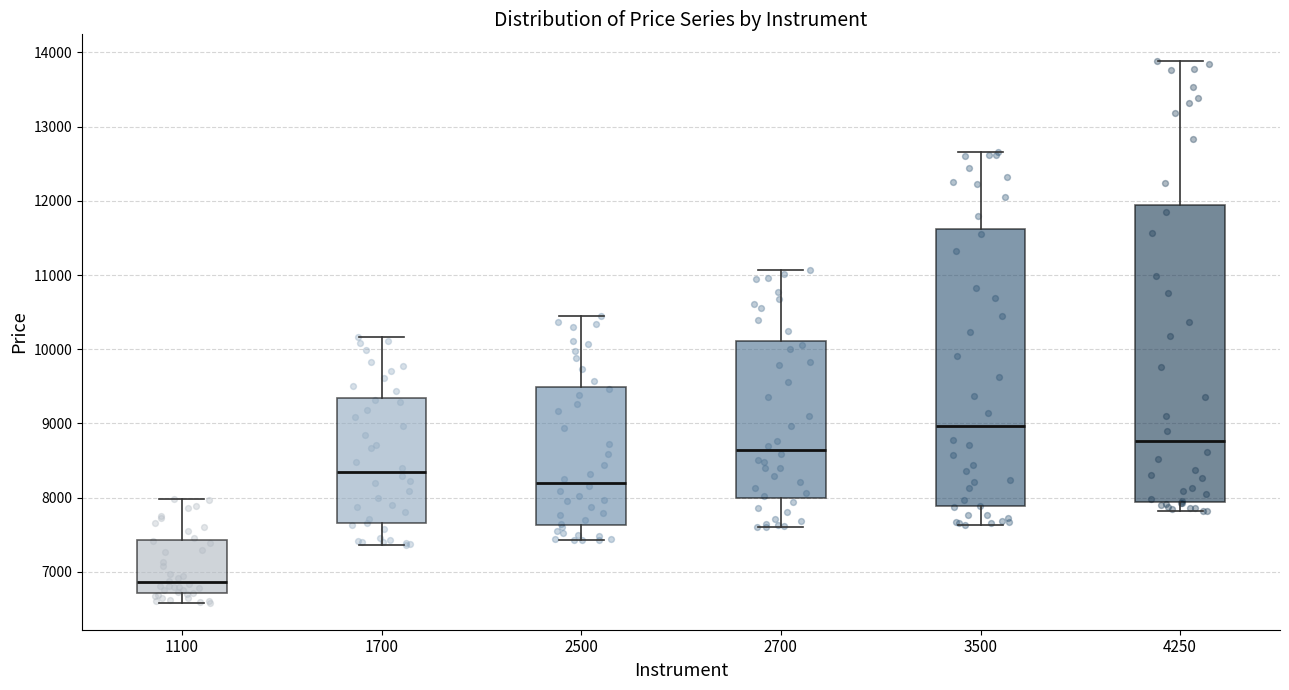

Comparing the boxes themselves (not the whiskers), which one is the tallest?

4250